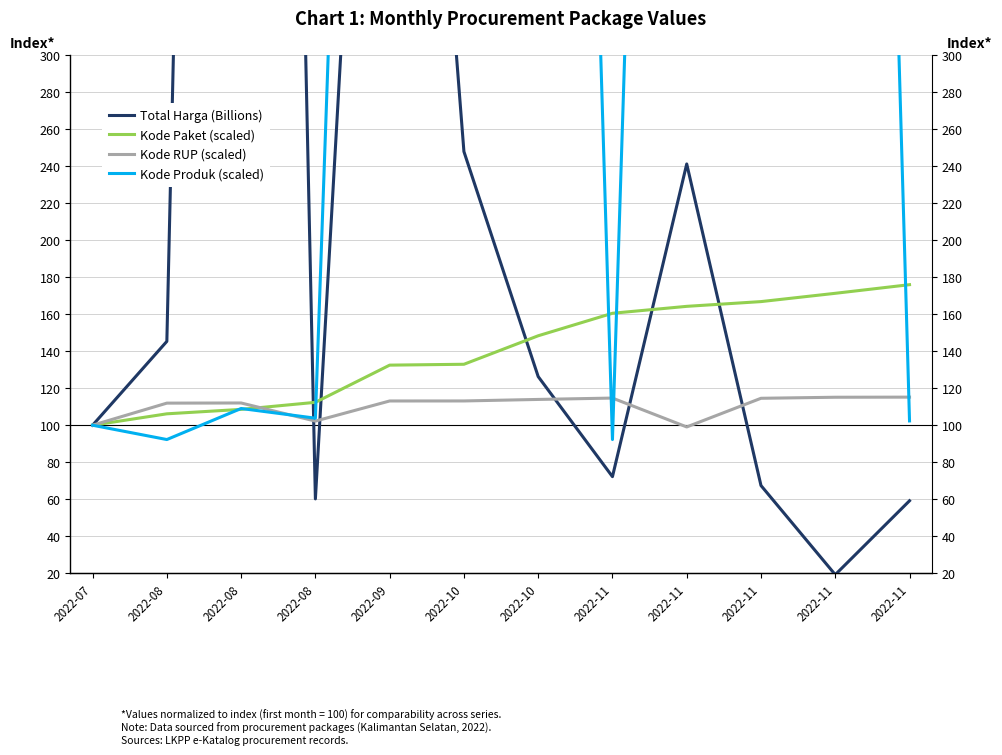

Which series has the largest total across all categories?

Kode Produk (scaled)